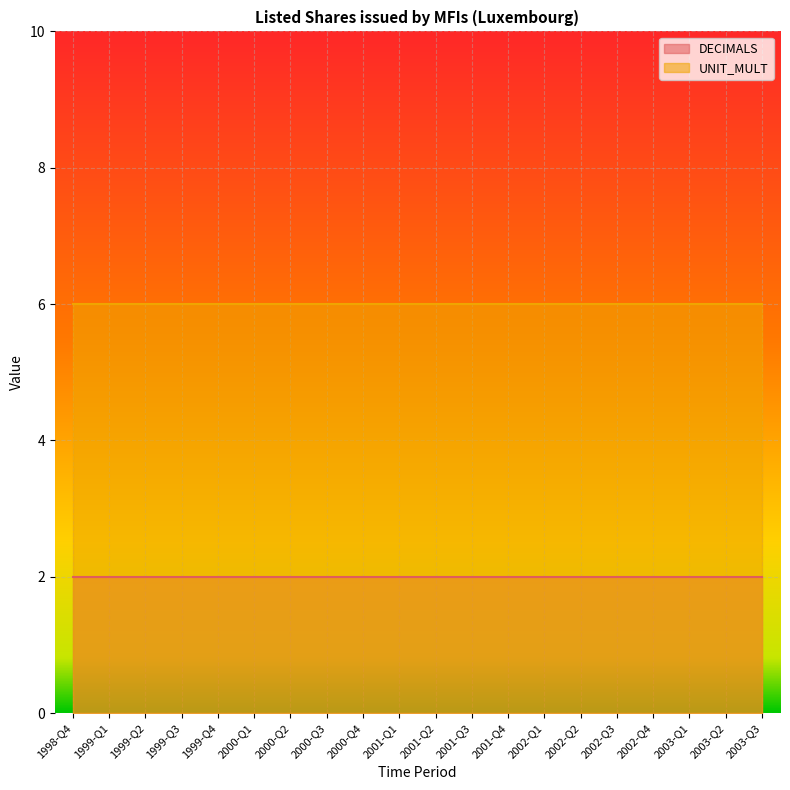

Where is DECIMALS nearest to the value 2?

1998-Q4